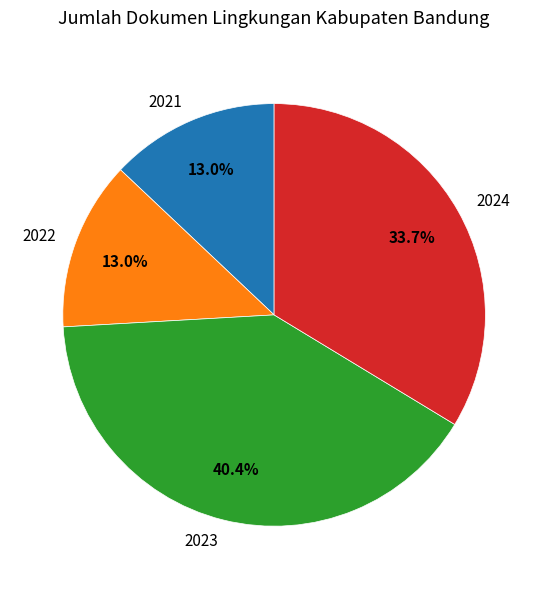

To the nearest percent, what portion does 2023 represent?

40%